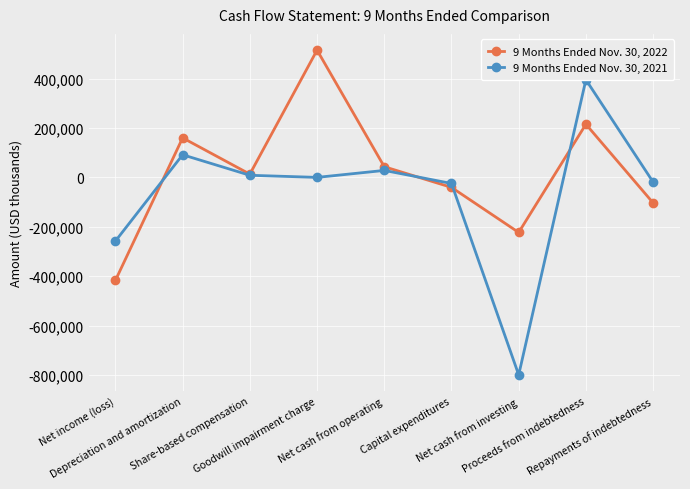

What is the spread (max minus min) of values at Net cash from operating?

14969